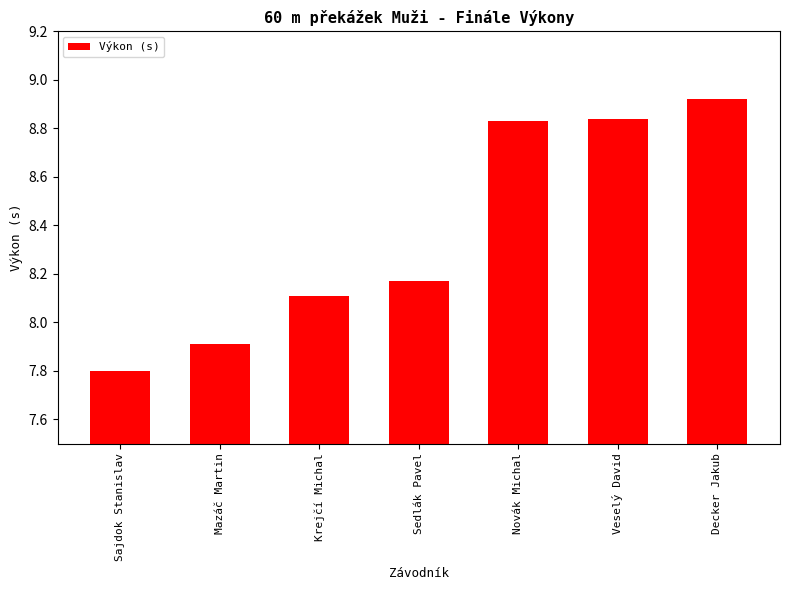

How many values exceed 8?

5